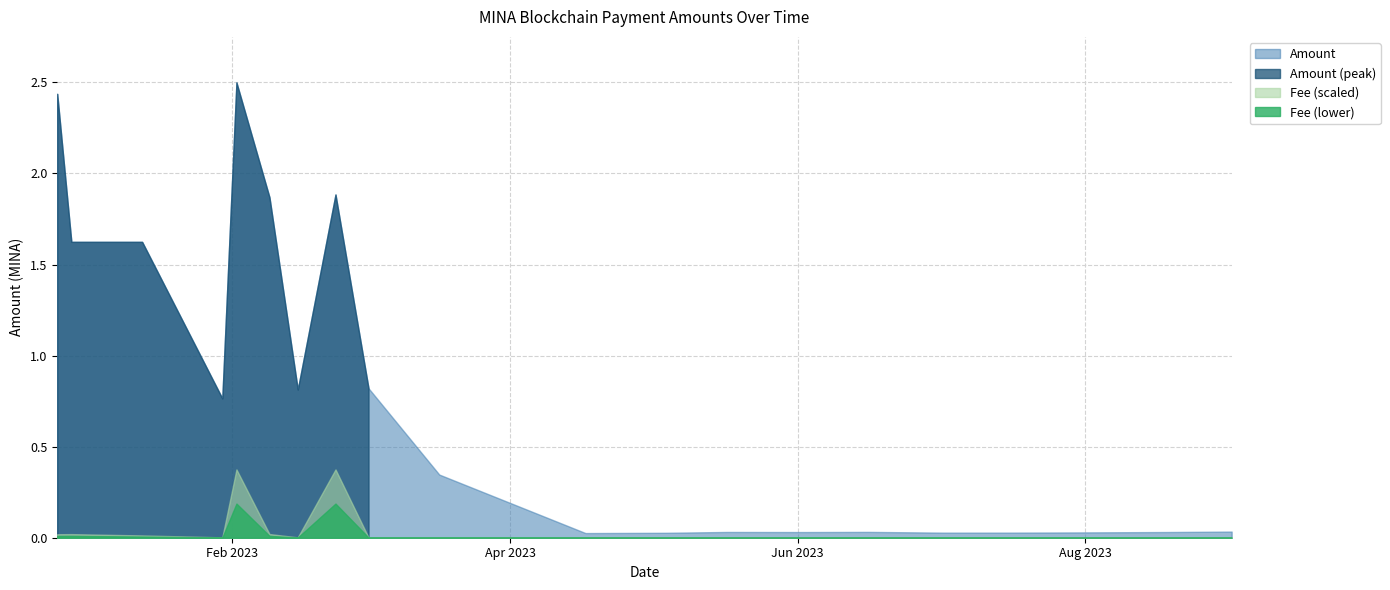

How many data points in Amount are less than 1?

10